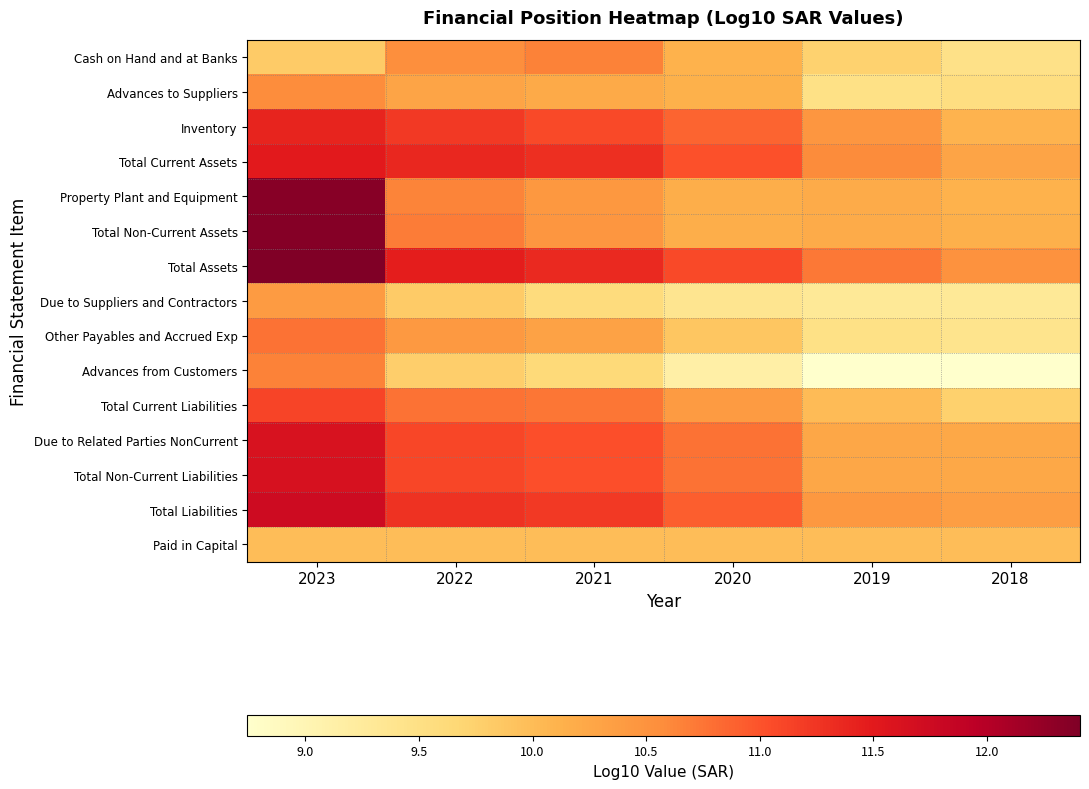

What is the total value across all series at 2020?

154.8